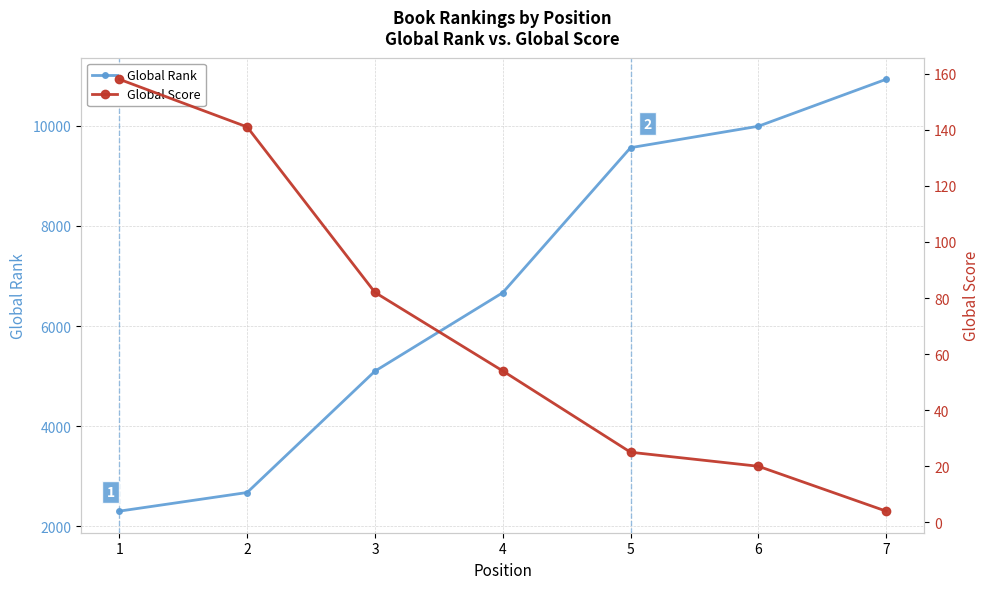

Between 4 and 5, which is larger?

5